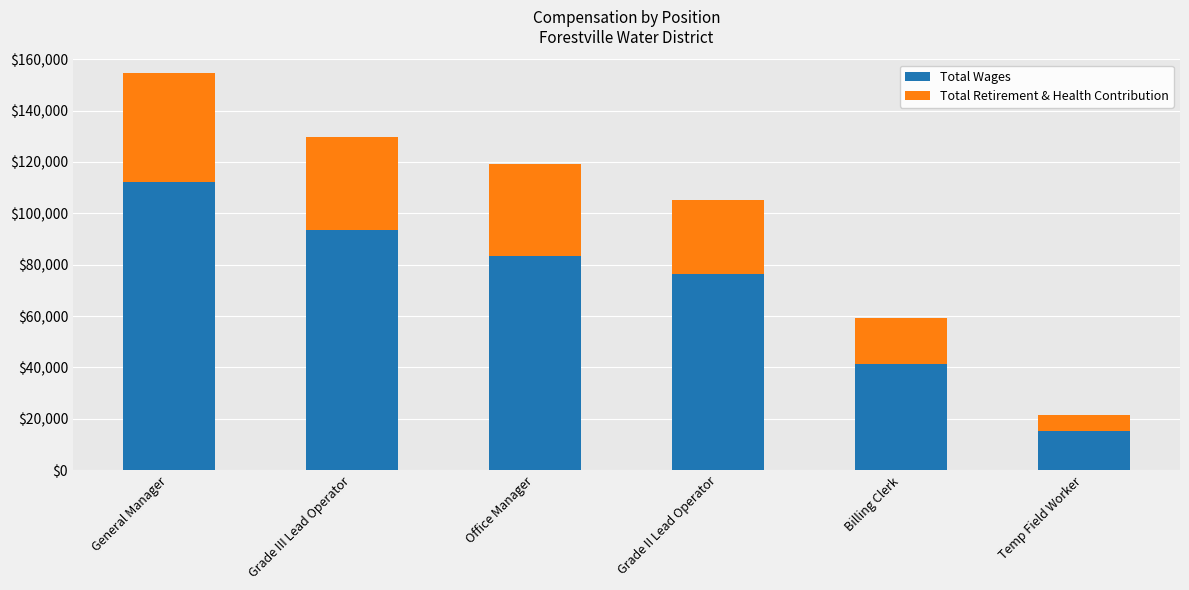

What is the difference between the Total Wages values at Grade II Lead Operator and Grade III Lead Operator?

17108